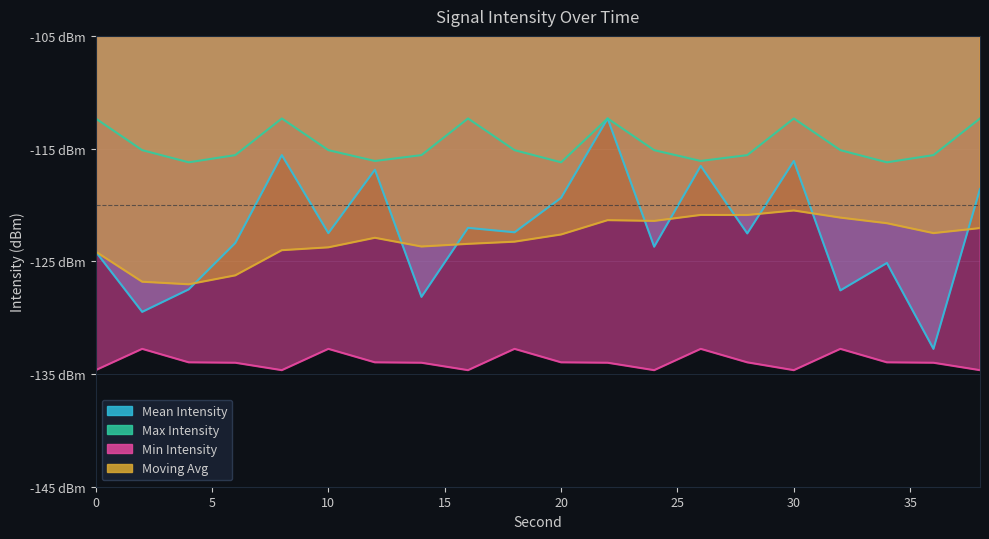

What is the total value across all series at 28?

-493.0